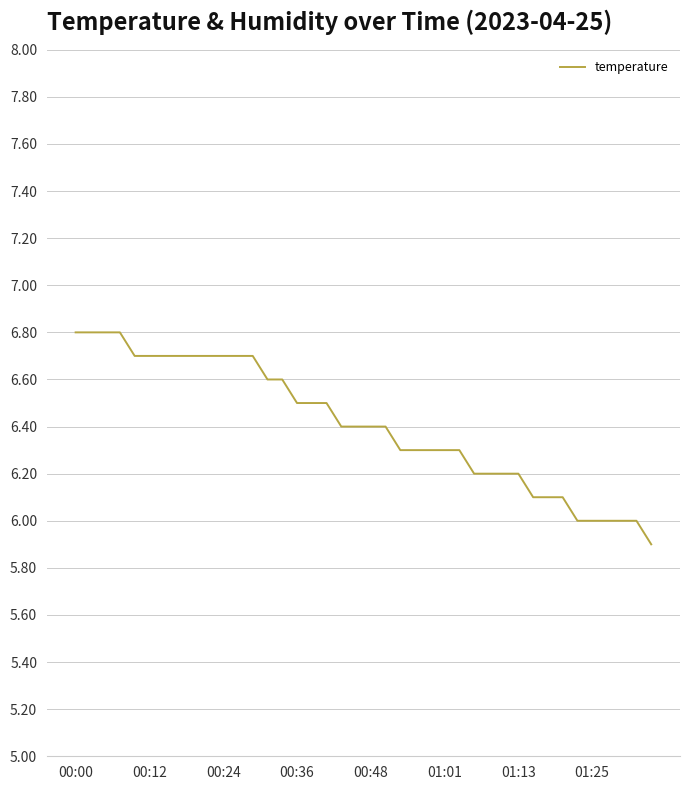

What is the difference between the maximum and minimum values?

0.9